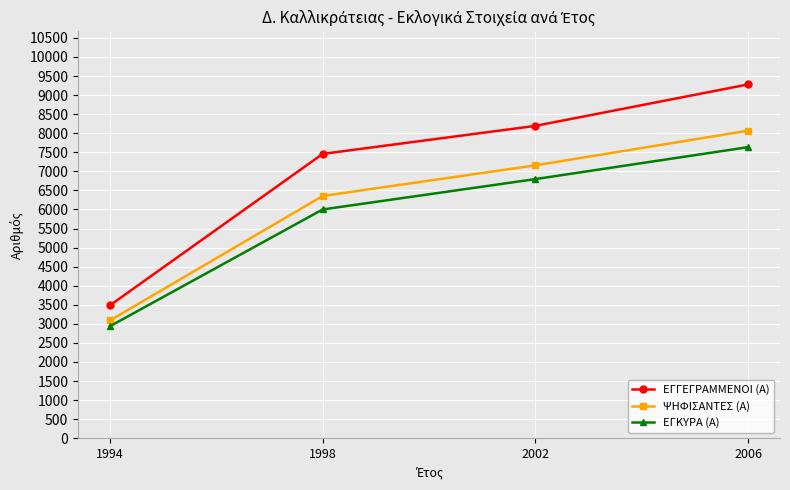

True or false: ΨΗΦΙΣΑΝΤΕΣ (Α) and ΕΓΚΥΡΑ (Α) cross at least once.

False